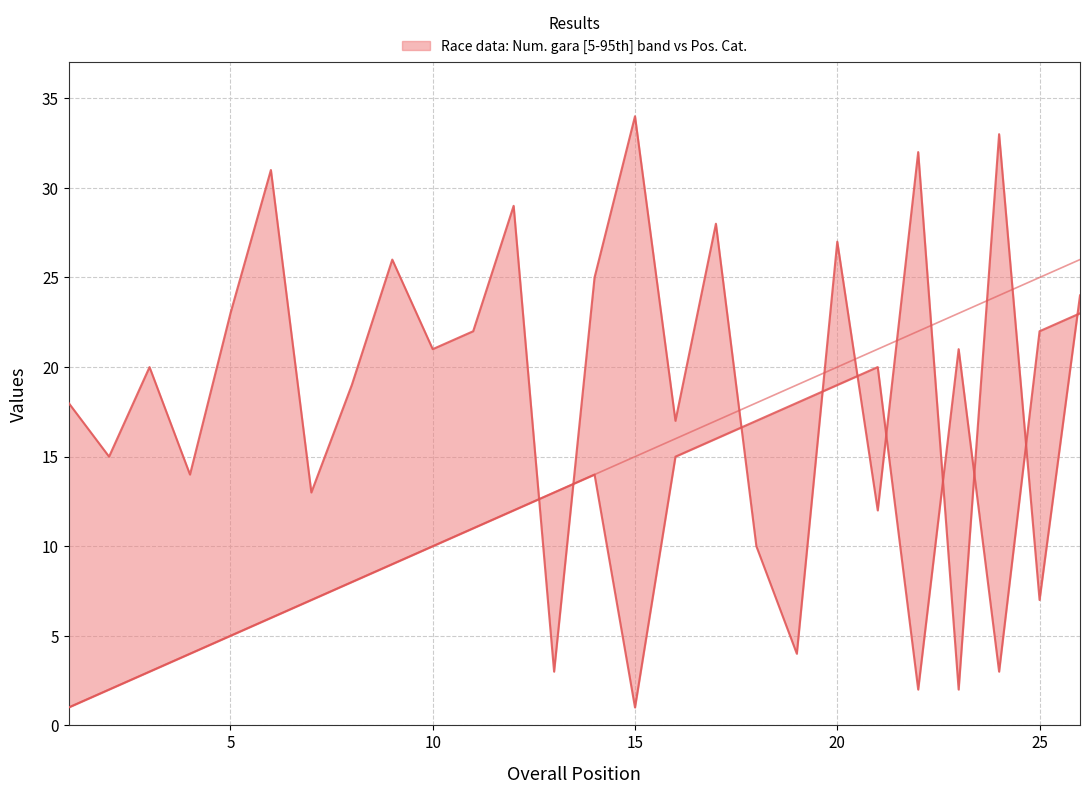

True or false: Pos. has more than 0 interior local peaks.

False